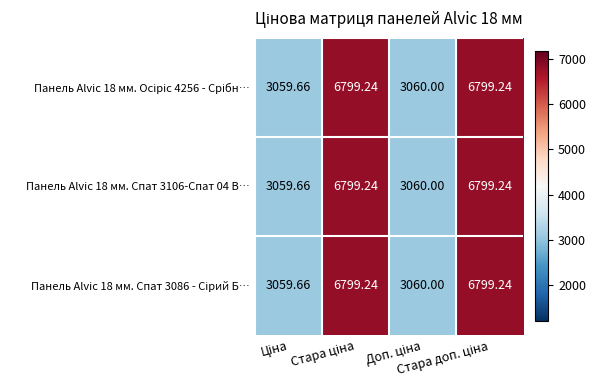

How many data points does each series have?

4